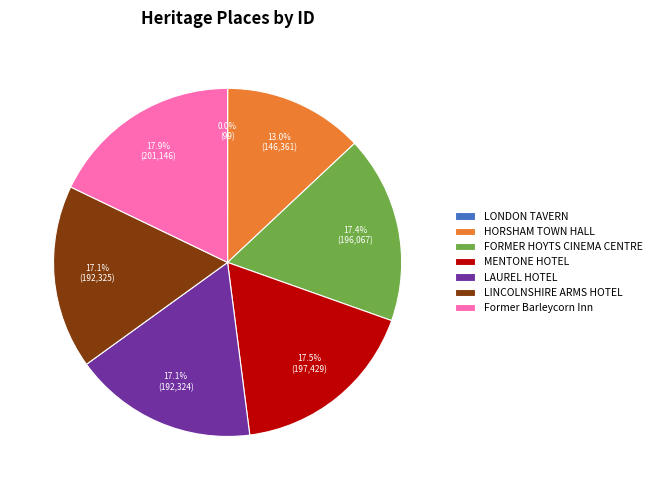

The FORMER HOYTS CINEMA CENTRE slice represents 30% of the pie. True or false?

False